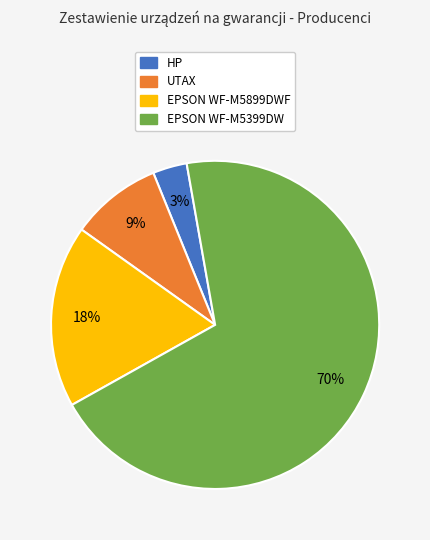

What percentage is the EPSON WF-M5399DW slice, to the nearest percent?

70%